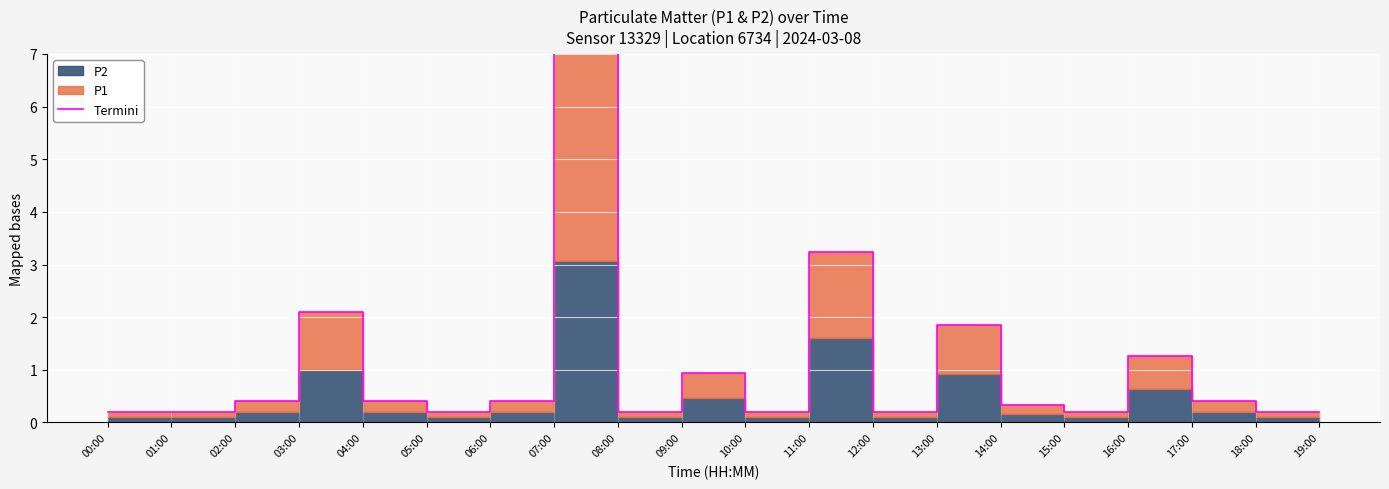

How many categories are shown in the chart?

20